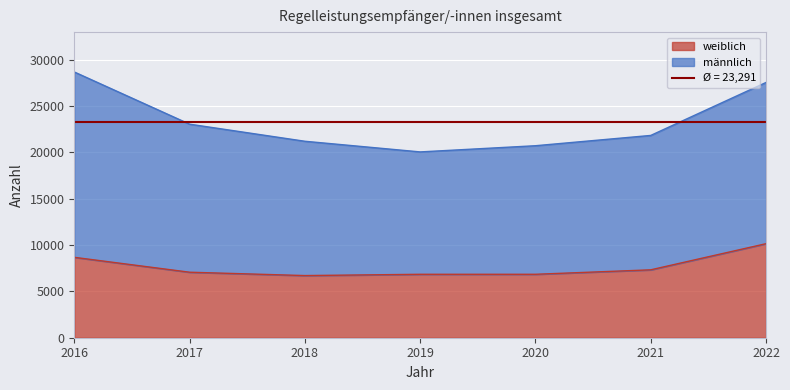

What is the difference between the values at 2021 and 2020?

480